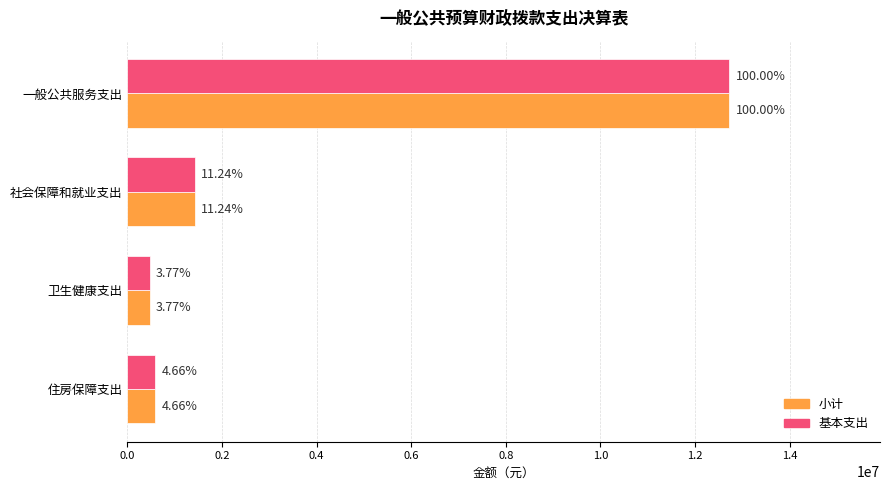

Which series has the widest spread of values?

小计